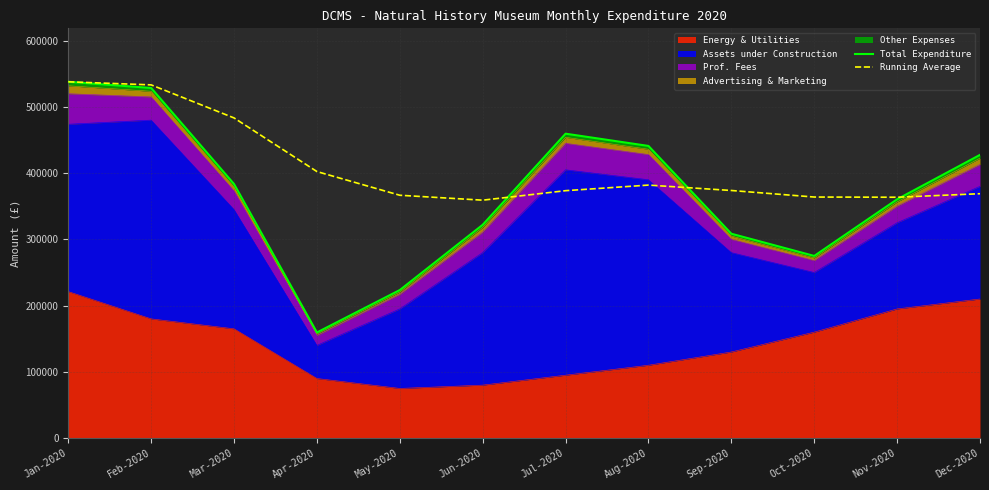

Rank the categories by Running Average value from lowest to highest.

Jun-2020, Nov-2020, Oct-2020, May-2020, Dec-2020, Jul-2020, Sep-2020, Aug-2020, Apr-2020, Mar-2020, Feb-2020, Jan-2020